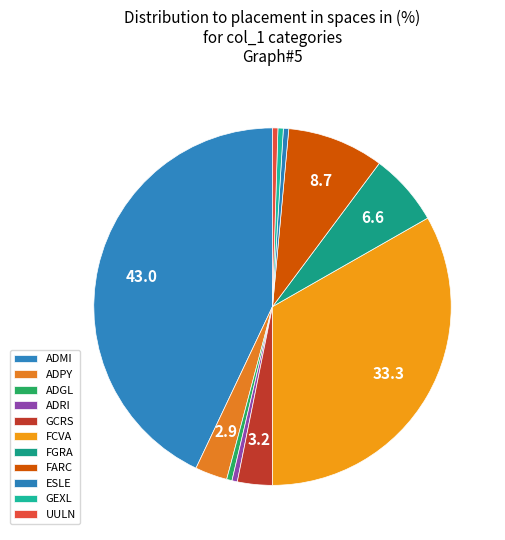

How many segments does this pie chart have?

11